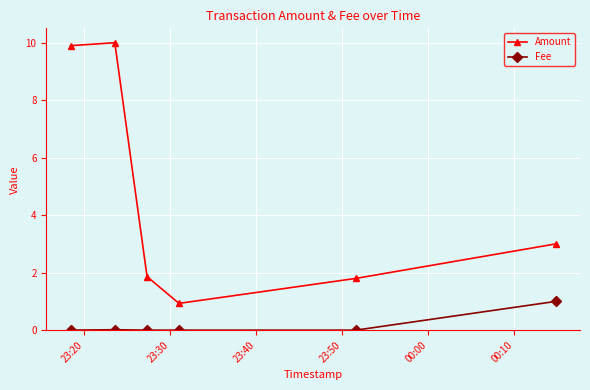

How many interior local valleys does the Amount series have?

1